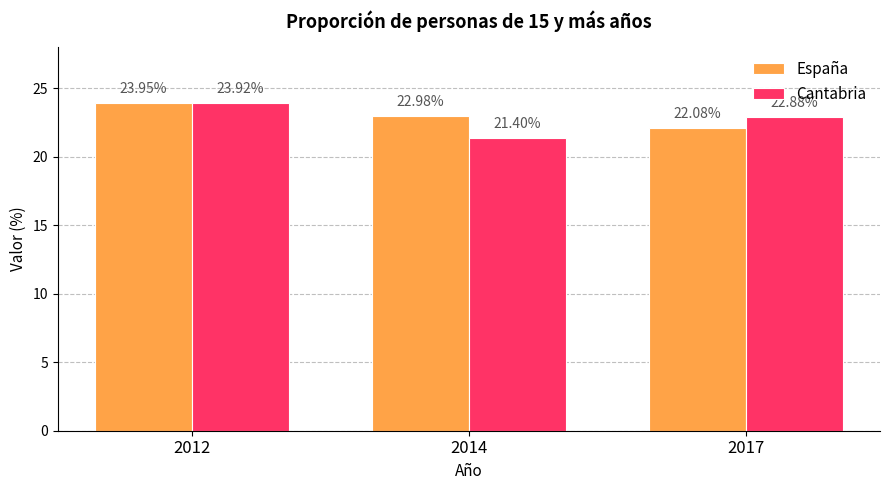

What is the difference between the highest and lowest values at 2017?

0.8